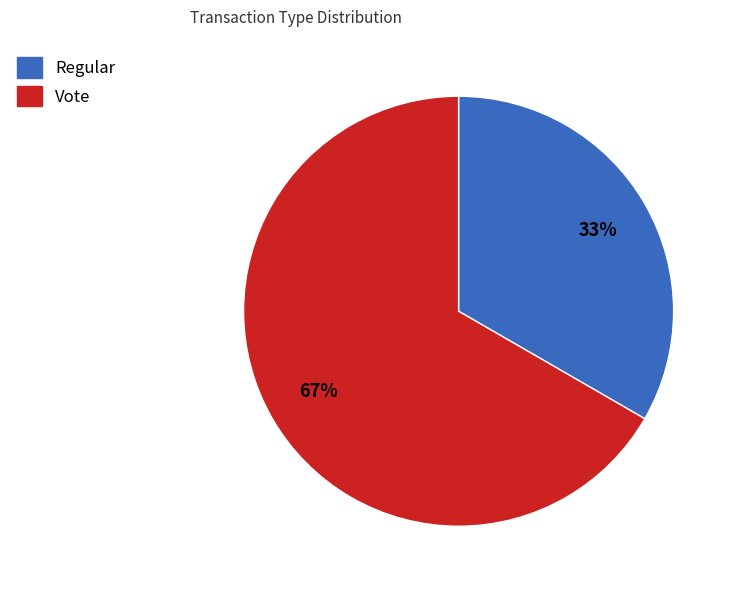

Combined, do Regular and Vote account for over 50%?

Yes